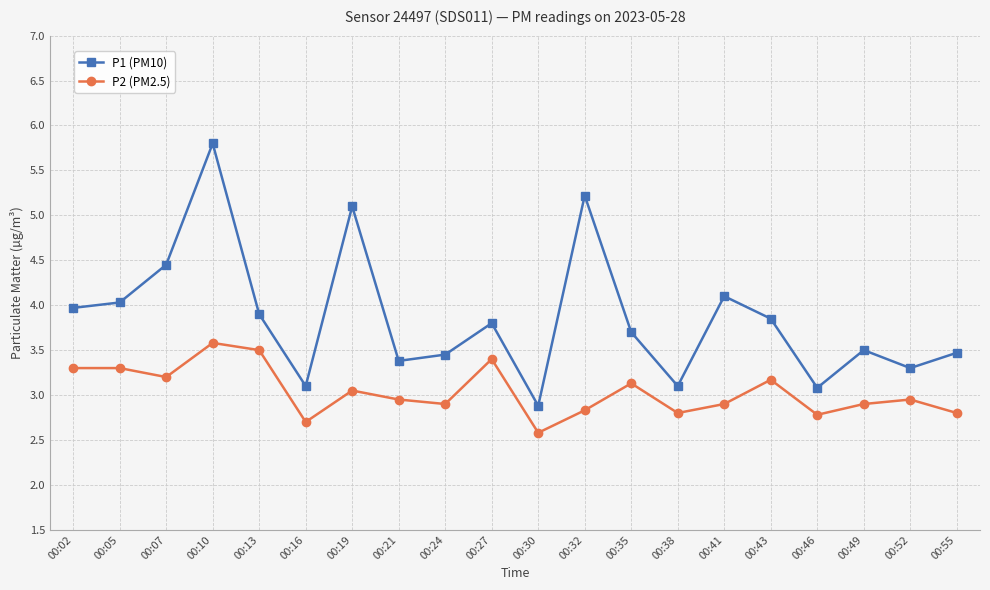

What is the difference between the highest and lowest values at 00:05?

0.7